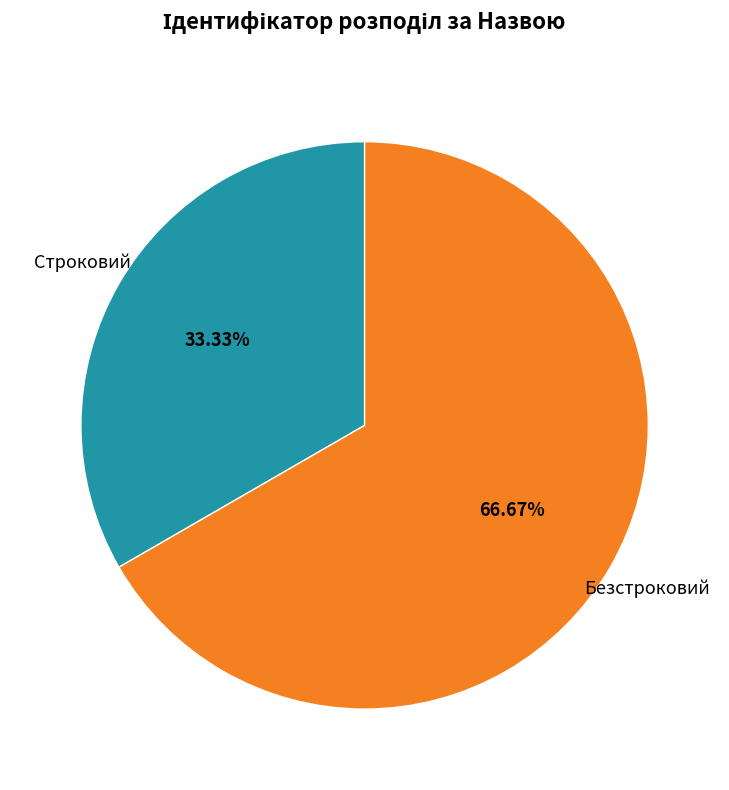

Is there a majority slice in this chart?

Yes